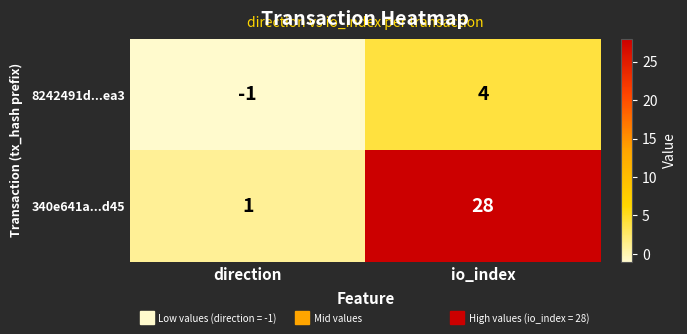

Which series has the largest total across all categories?

340e641a...d45